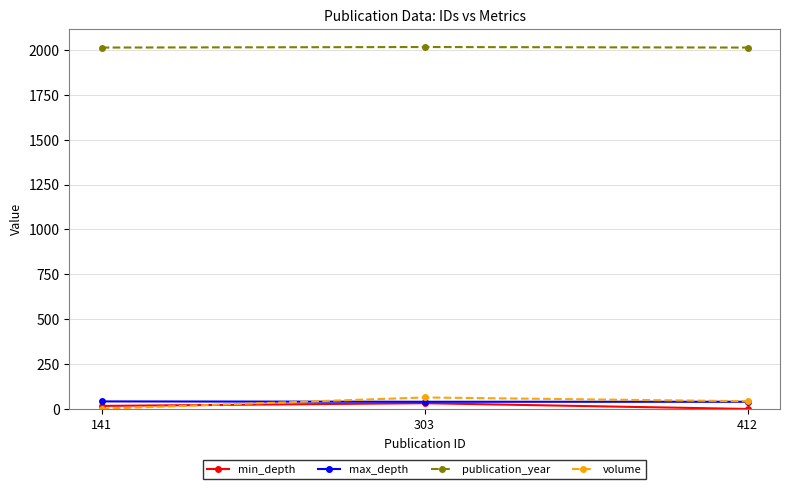

The max_depth series shows 42 at 141. True or false?

True